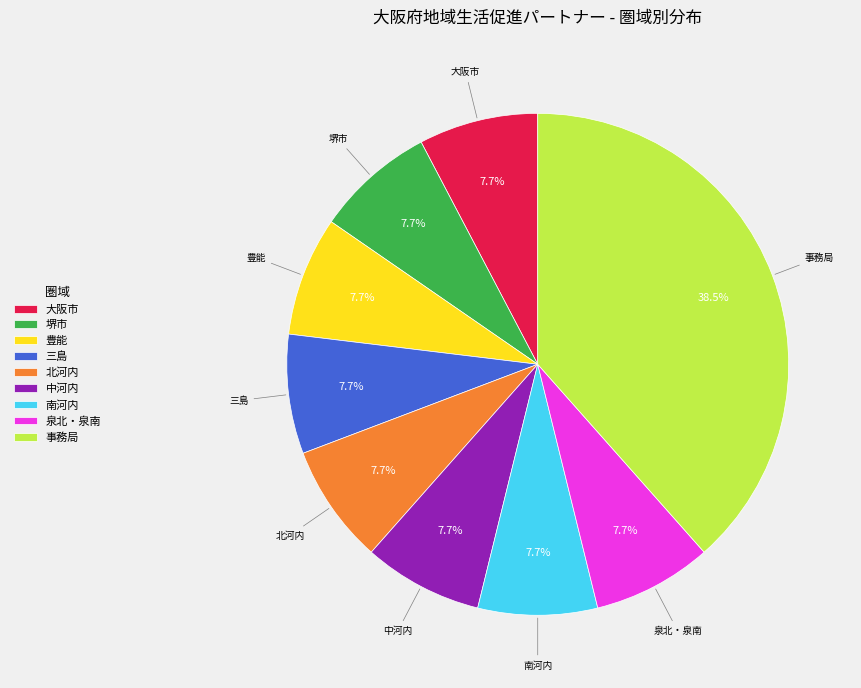

What is the ratio of the value at 泉北・泉南 to the value at 中河内?

1.0